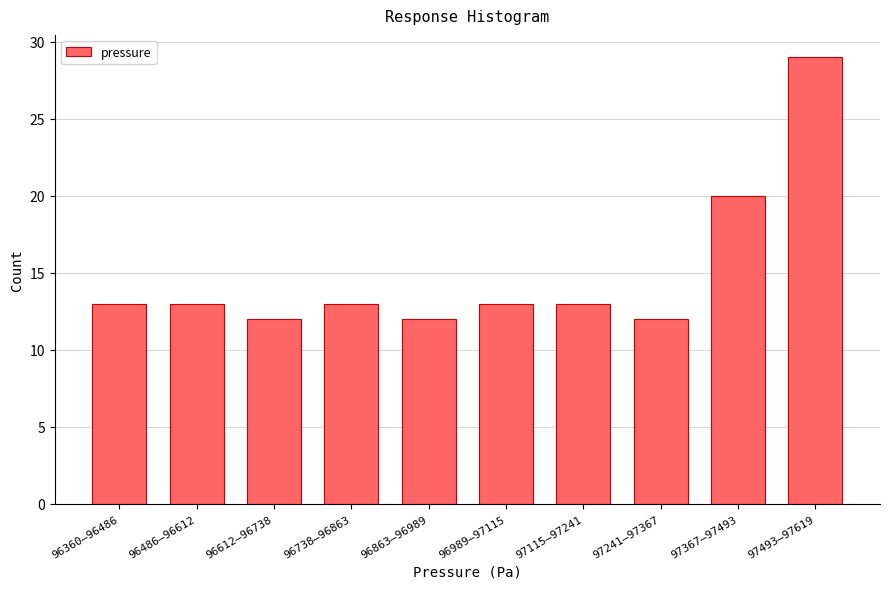

Reading right to left, transcribe all the data shown in this chart.

97493–97619=29	97367–97493=20	97241–97367=12	97115–97241=13	96989–97115=13	96863–96989=12	96738–96863=13	96612–96738=12	96486–96612=13	96360–96486=13